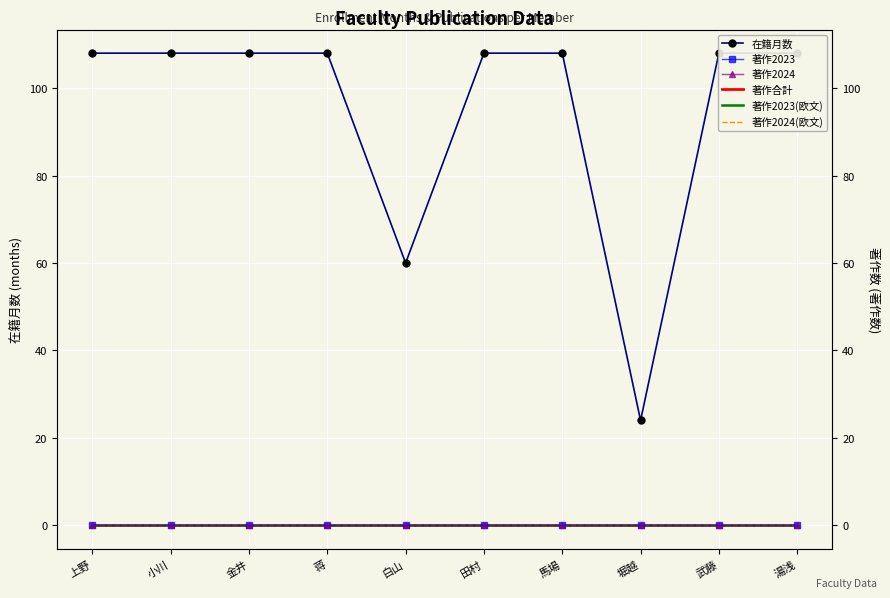

Rank the categories by 著作2023 value from highest to lowest.

上野, 小川, 金井, 蒋, 白山, 田村, 馬場, 堀越, 武藤, 湯浅